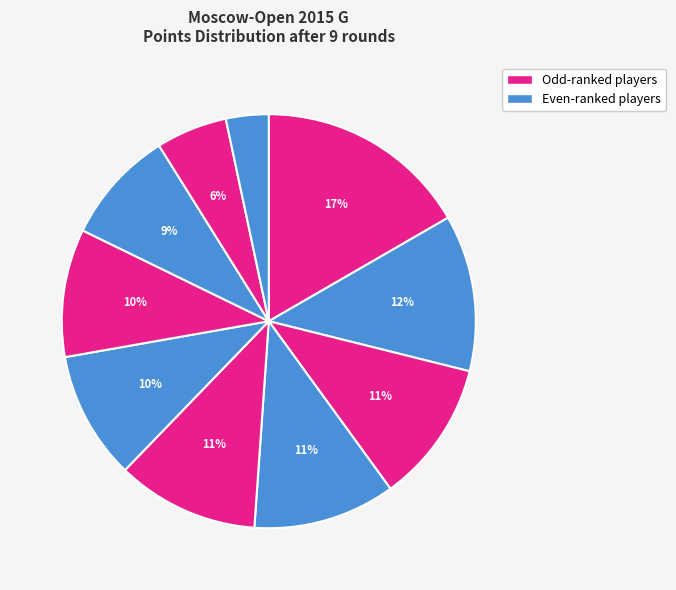

How many slices are in this pie chart?

10